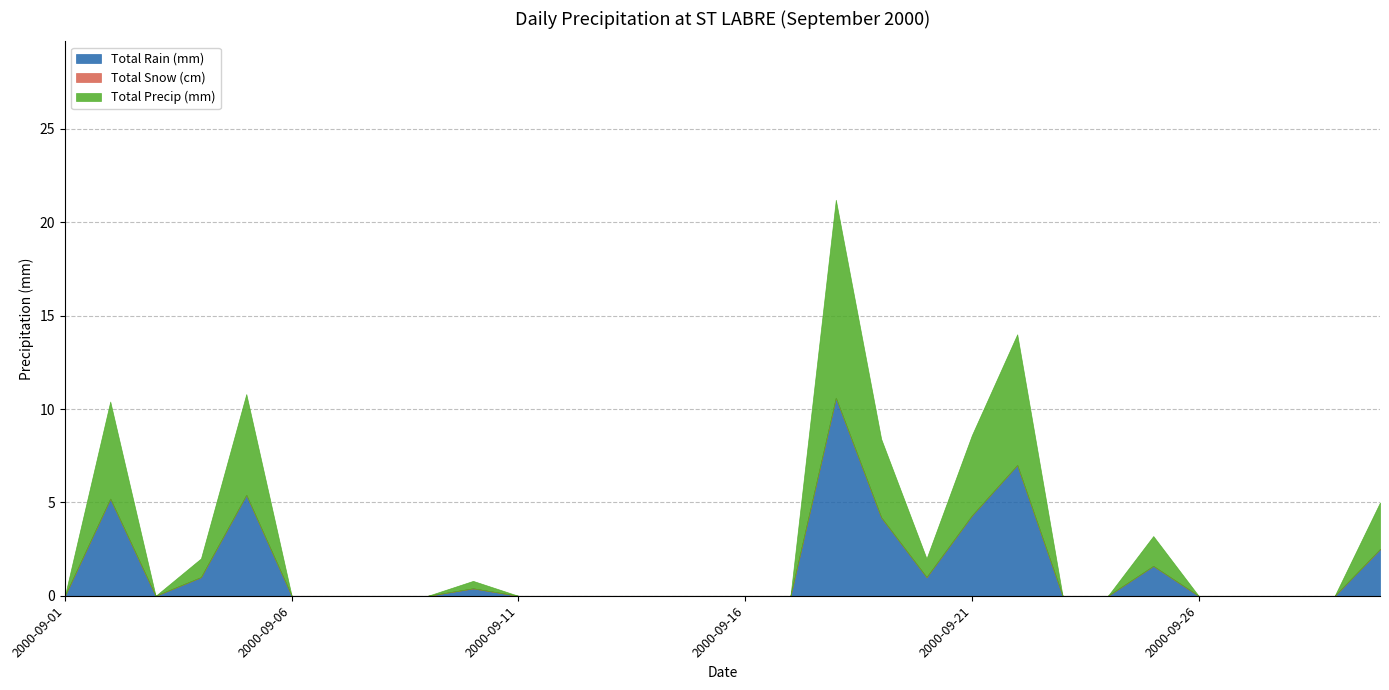

True or false: Total Precip (mm) and Total Rain (mm) intersect in this chart.

False